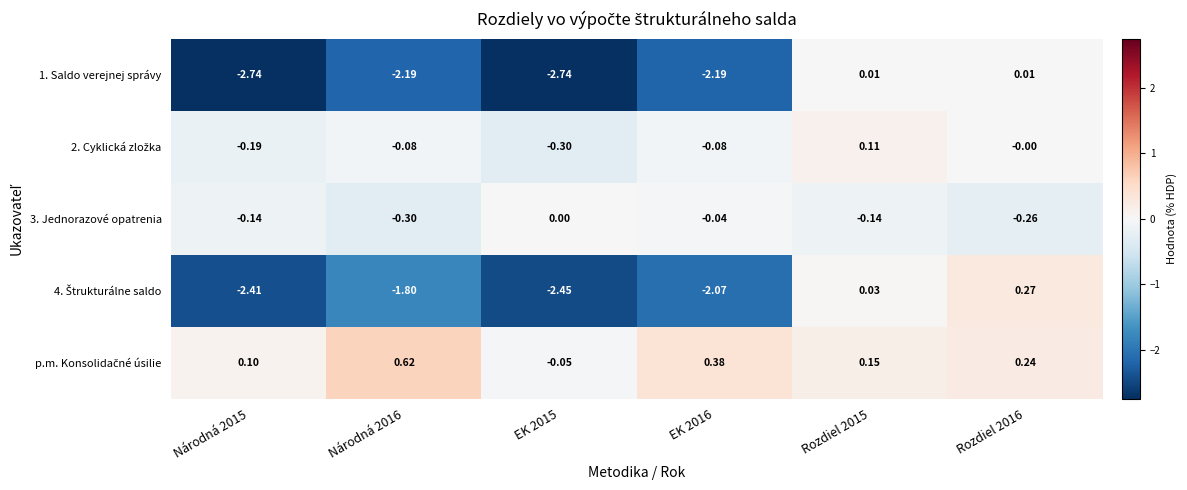

Is the value of 1. Saldo verejnej správy at Rozdiel 2016 greater than the value of 3. Jednorazové opatrenia at EK 2016?

Yes